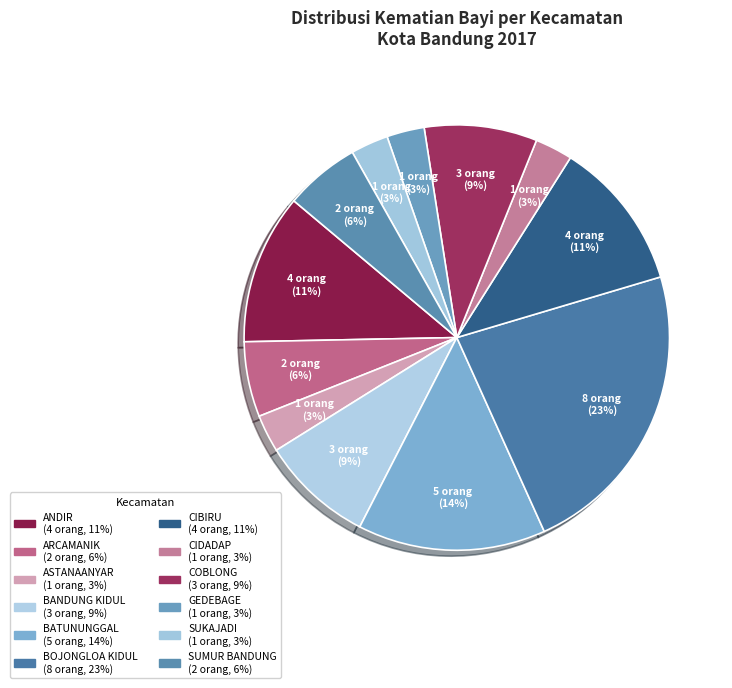

What is the total percentage of COBLONG and GEDEBAGE?

11.4%